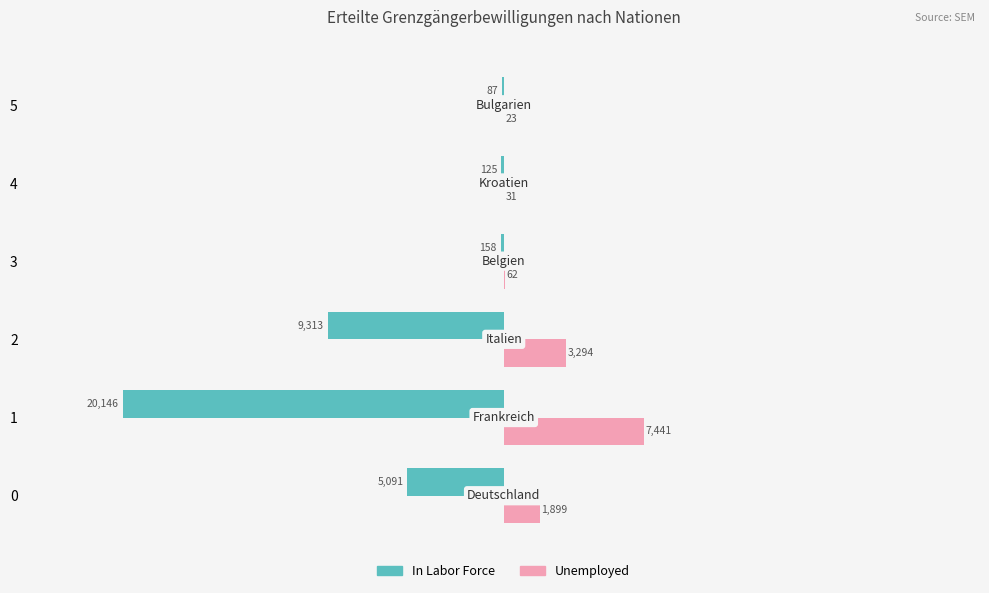

What is the sum of all In Labor Force values?

-34920